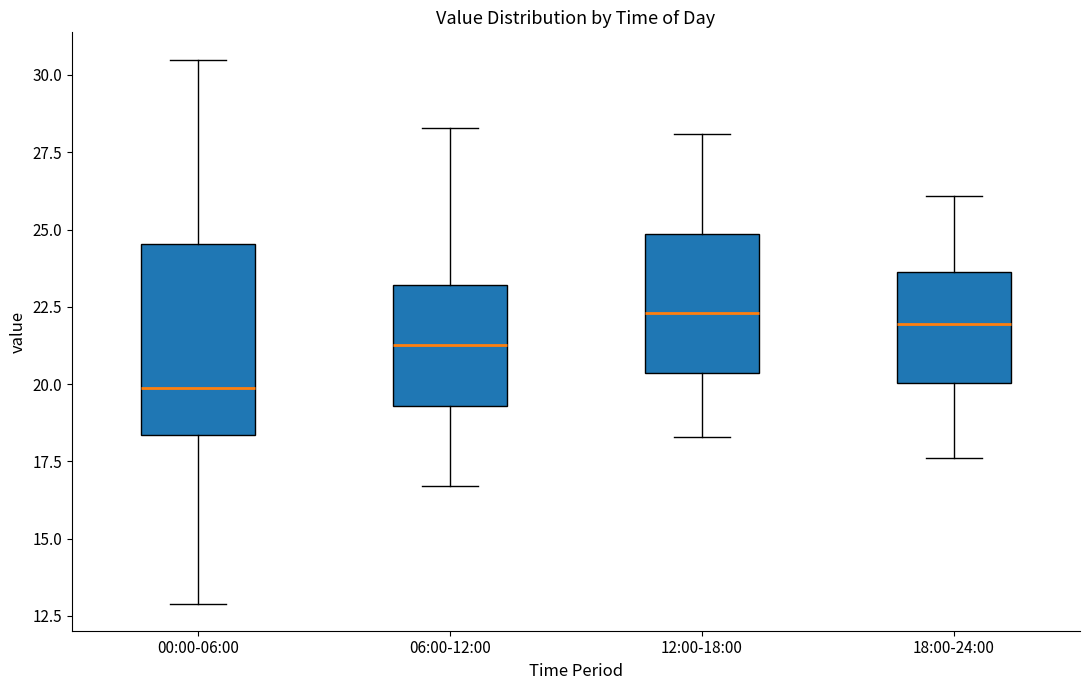

Reading left to right, transcribe this box plot: for each box, give where its median line is, the range the box spans, and where its two whiskers end, as read against the y-axis. The values are not printed on the chart, so give them approximately, as read against the axis.

00:00-06:00: median 20.0, box 18.5 to 24.5, whiskers 13.0 to 30.5
06:00-12:00: median 21.5, box 19.5 to 23.0, whiskers 16.5 to 28.5
12:00-18:00: median 22.5, box 20.5 to 25.0, whiskers 18.5 to 28.0
18:00-24:00: median 22.0, box 20.0 to 23.5, whiskers 17.5 to 26.0